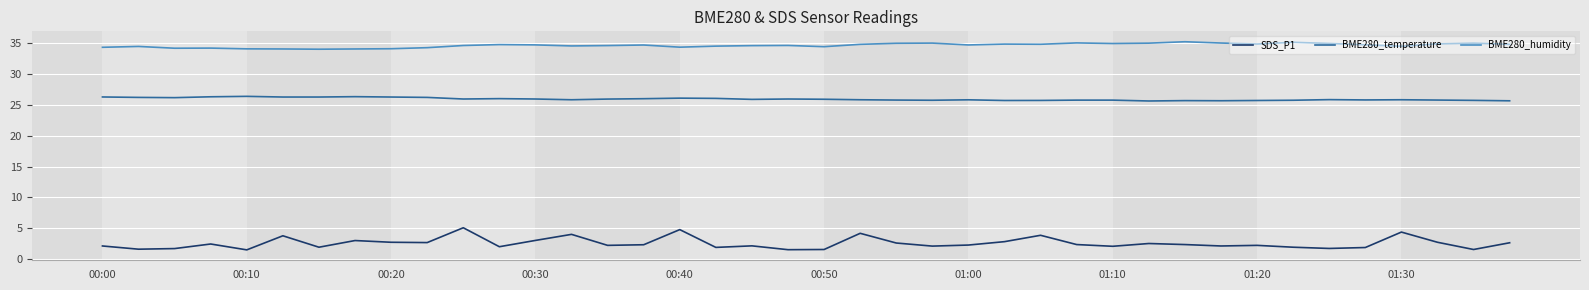

Count the number of data series in this chart.

3